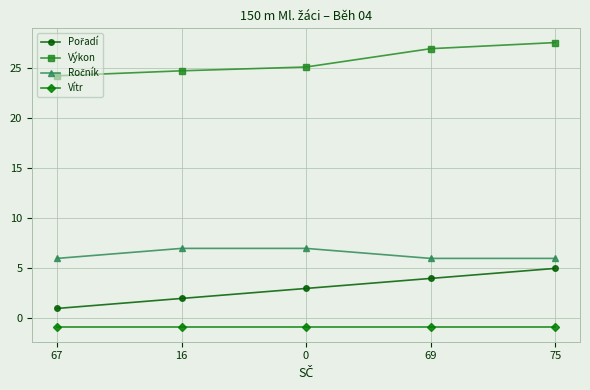

What is the sum of the Vítr values at 69 and 0?

-1.8